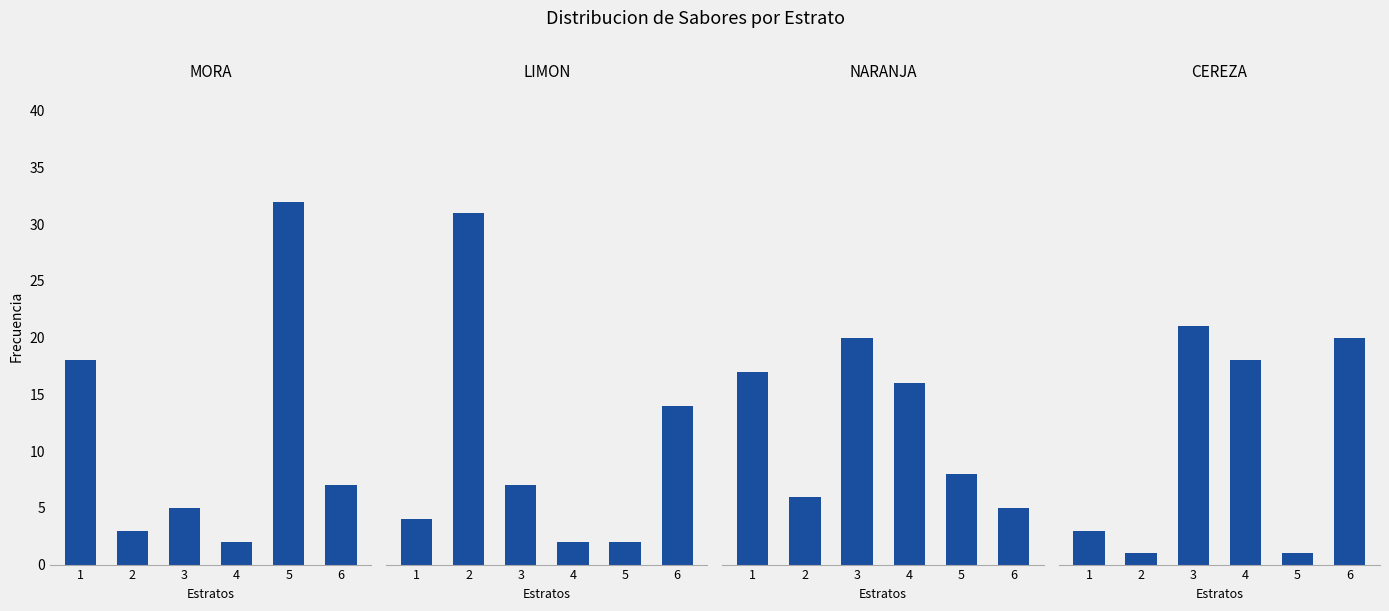

Where is NARANJA nearest to the value 12?

4